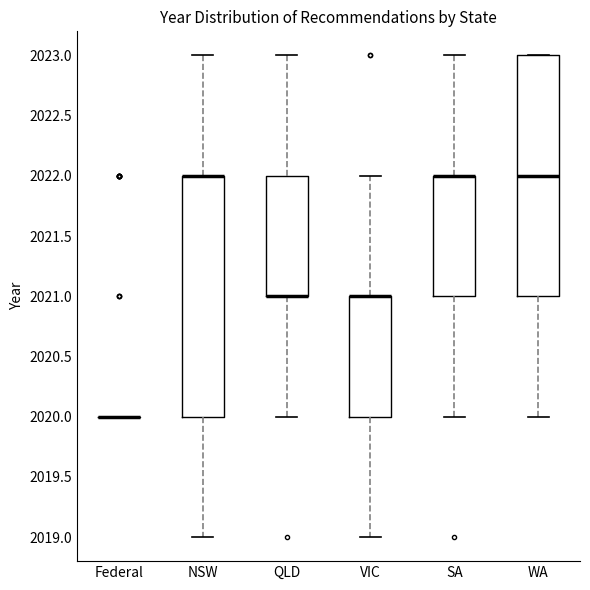

Reading left to right, read every box against the y-axis: the position of its median line, the range the box covers, and the ends of its whiskers. The values are not printed on the chart, so give them approximately, as read against the axis.

Federal: box collapsed to a line at 2020, whiskers 2020 to 2020
NSW: median 2022 (drawn on the box's upper edge), box 2020 to 2022, whiskers 2019 to 2023
QLD: median 2021 (drawn on the box's lower edge), box 2021 to 2022, whiskers 2020 to 2023
VIC: median 2021 (drawn on the box's upper edge), box 2020 to 2021, whiskers 2019 to 2022
SA: median 2022 (drawn on the box's upper edge), box 2021 to 2022, whiskers 2020 to 2023
WA: median 2022, box 2021 to 2023, whiskers 2020 to 2023